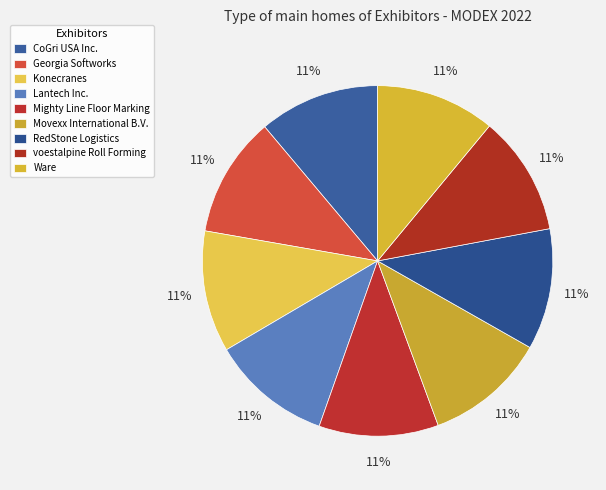

Does any single category account for the majority?

No